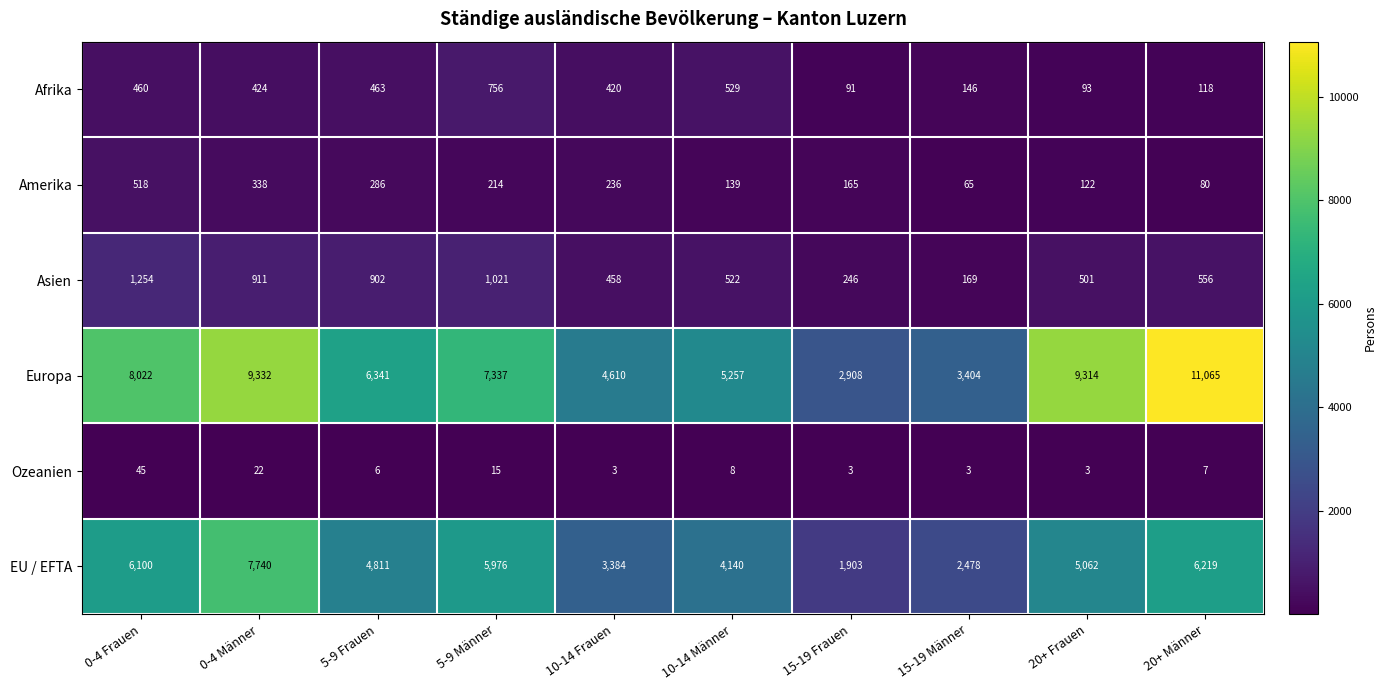

The Afrika series shows 91 at 15-19 Frauen. True or false?

True